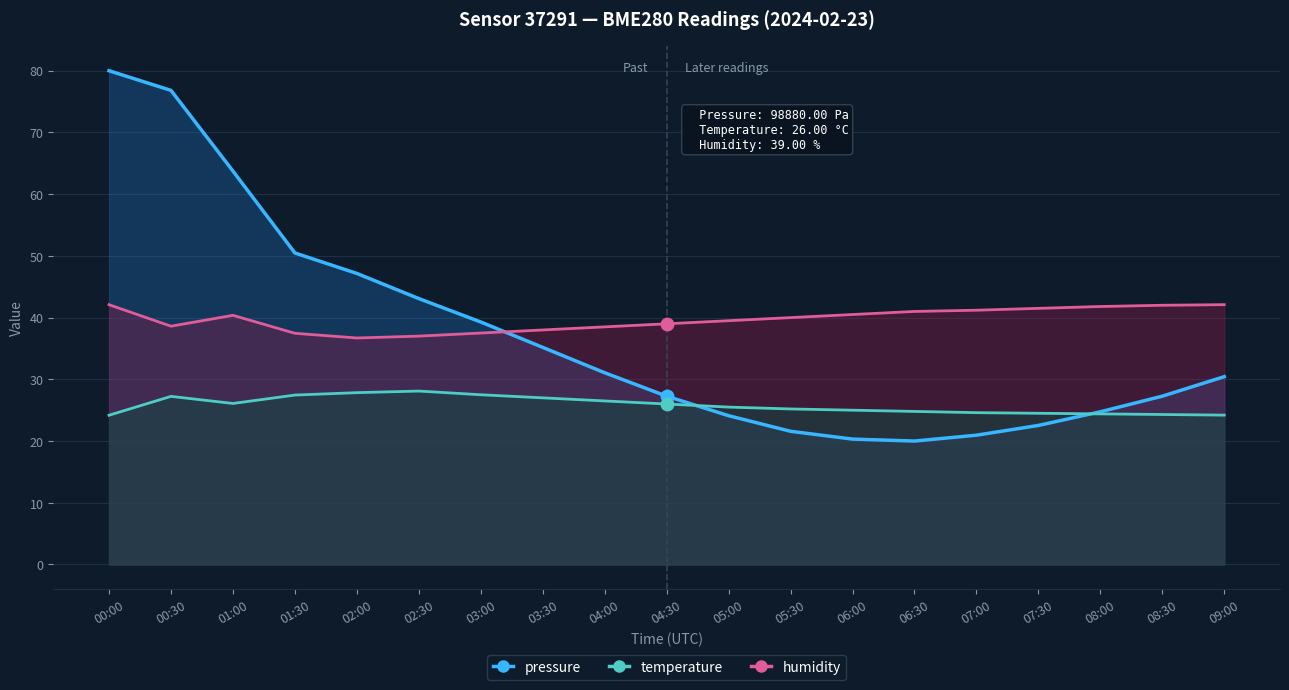

Count the number of data series in this chart.

3